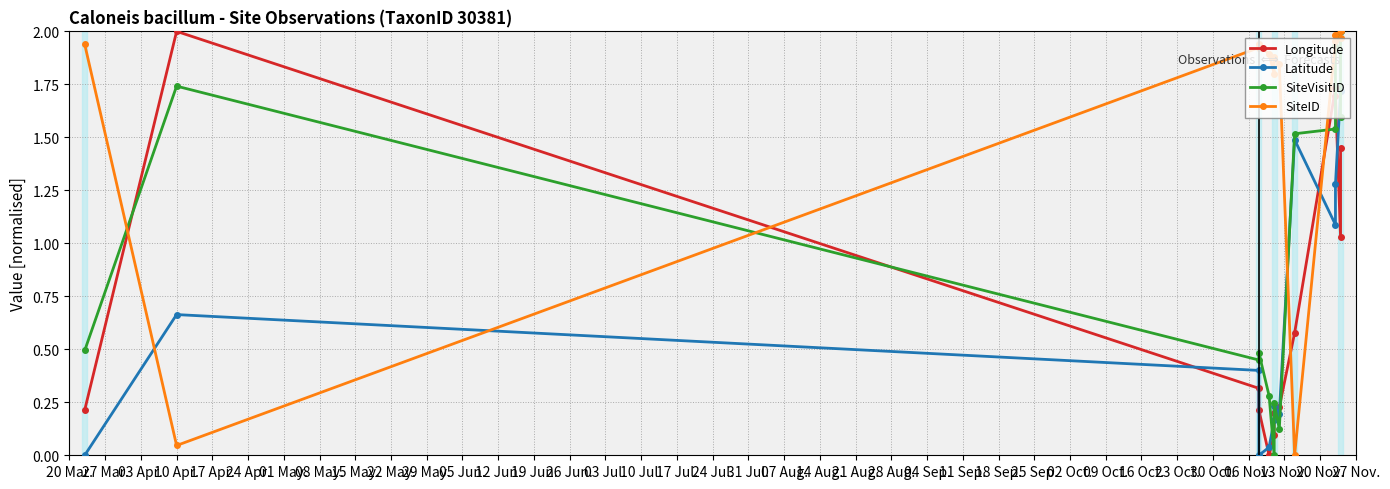

What are all the series names shown in the legend?

Longitude, Latitude, SiteVisitID, SiteID